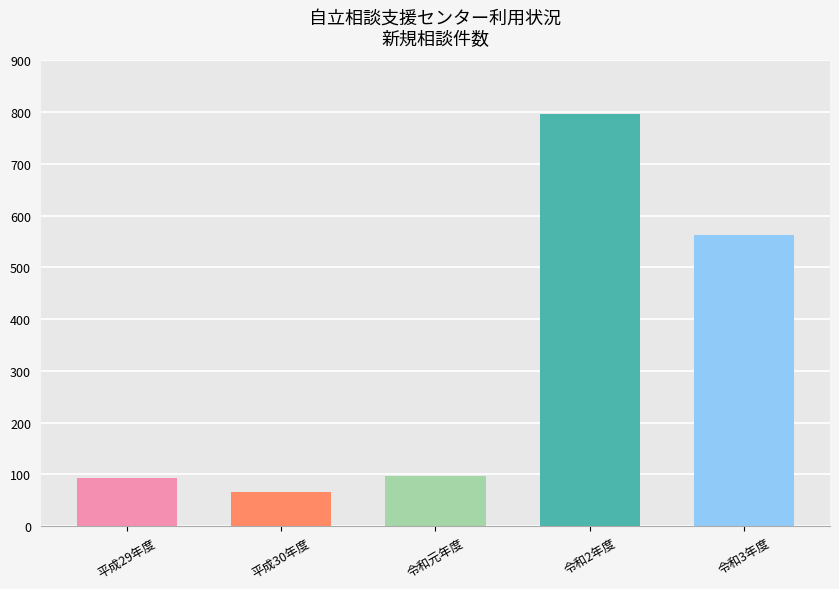

What is the ratio of the value at 令和元年度 to the value at 平成30年度?

1.5